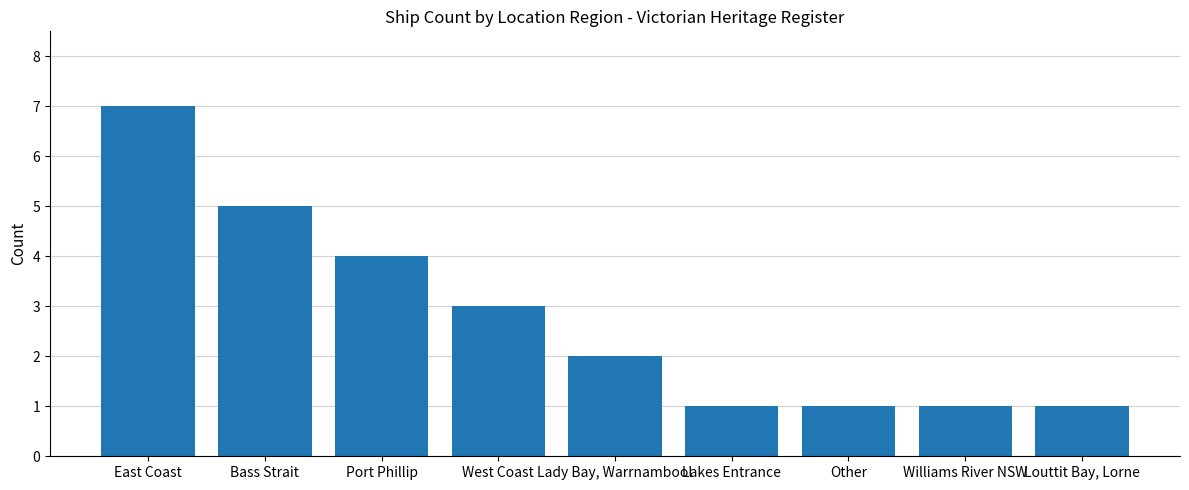

How many values are between 1 and 4?

7